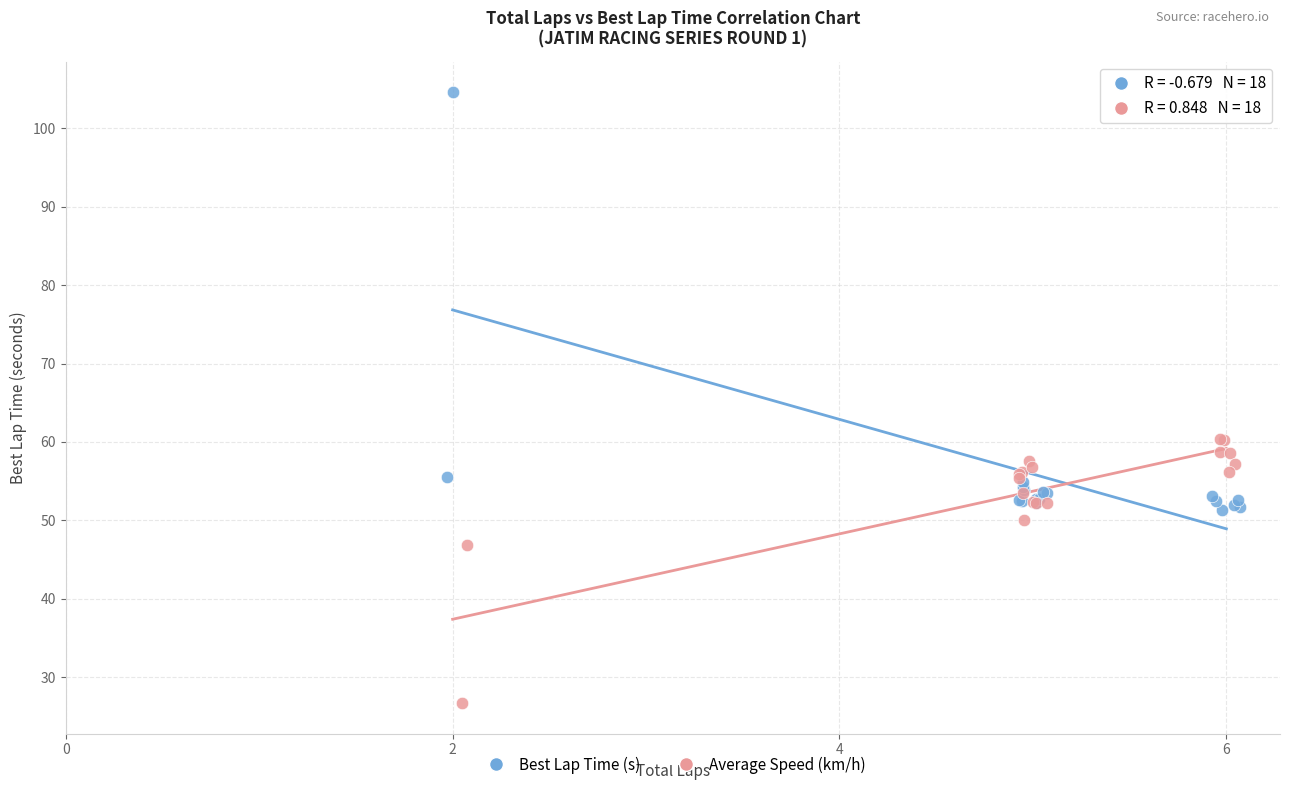

What are all the series names shown in the legend?

Best Lap Time (s), Average Speed (km/h)